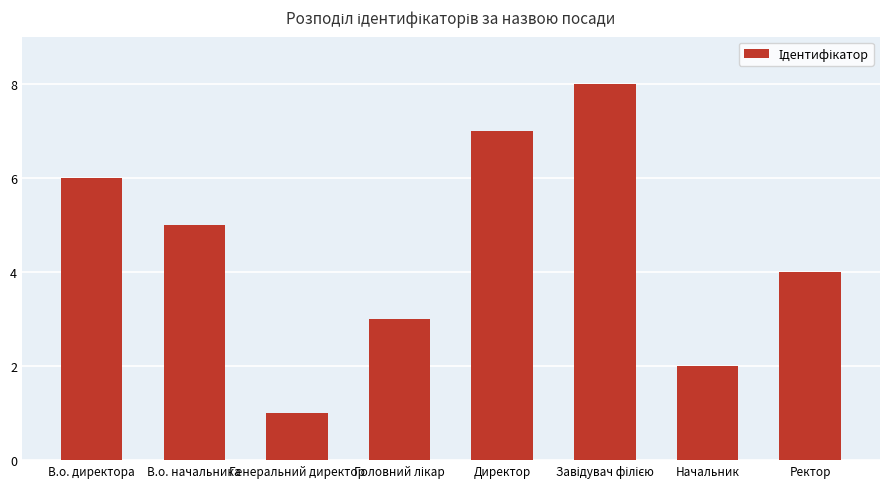

What is the value of the 5th bar from the left?

7